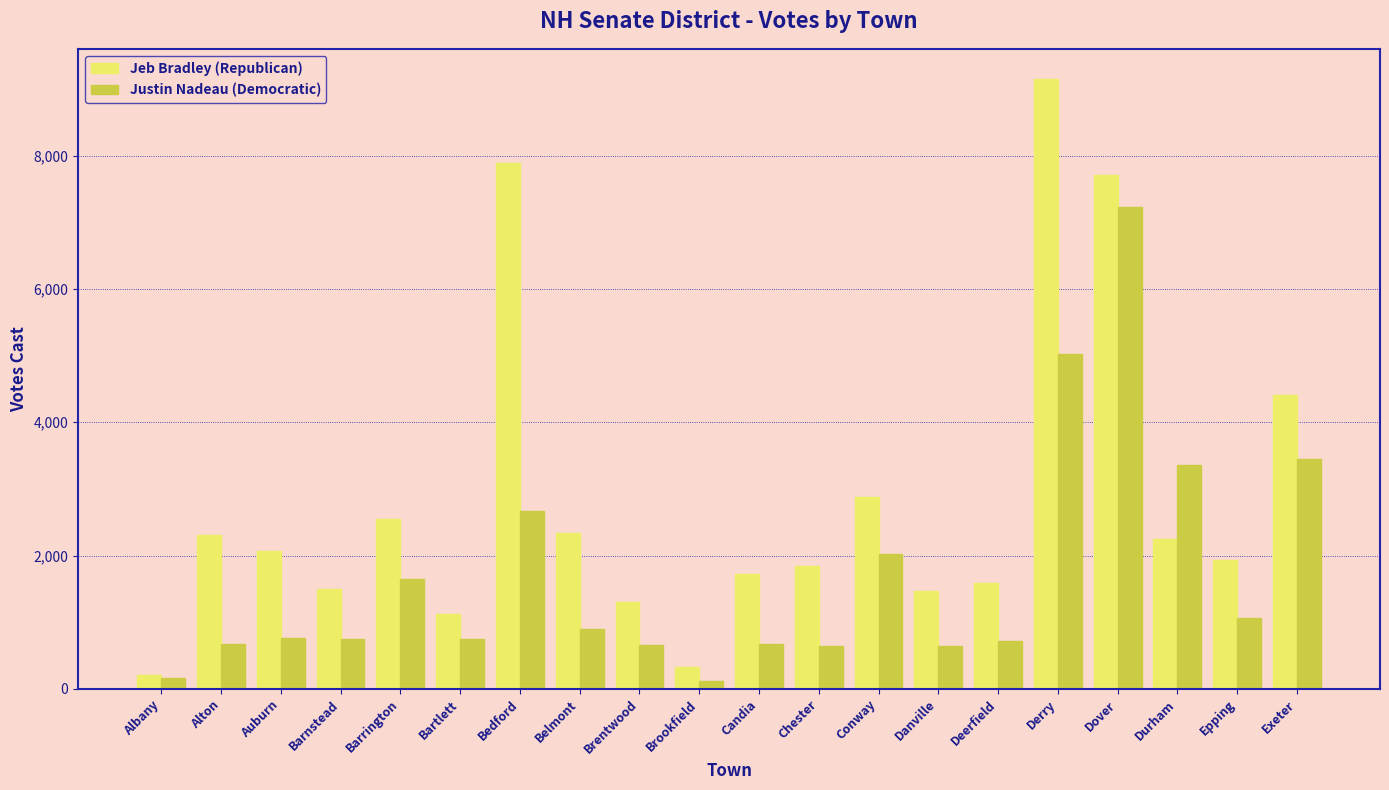

Is it true that Jeb Bradley (Republican) equals 2301 at Alton?

True